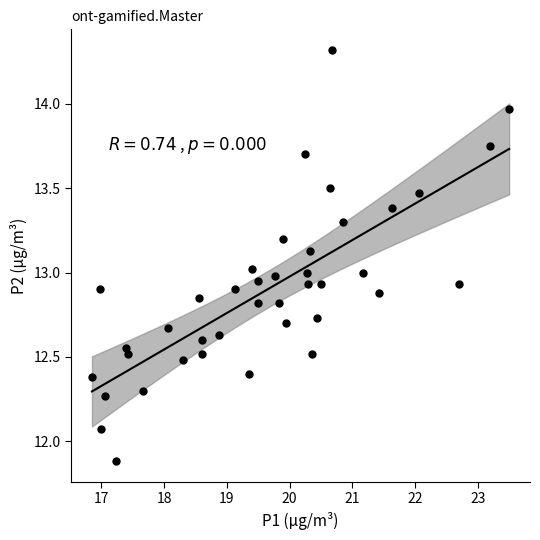

What is the range of Y values (max minus min)?

2.4